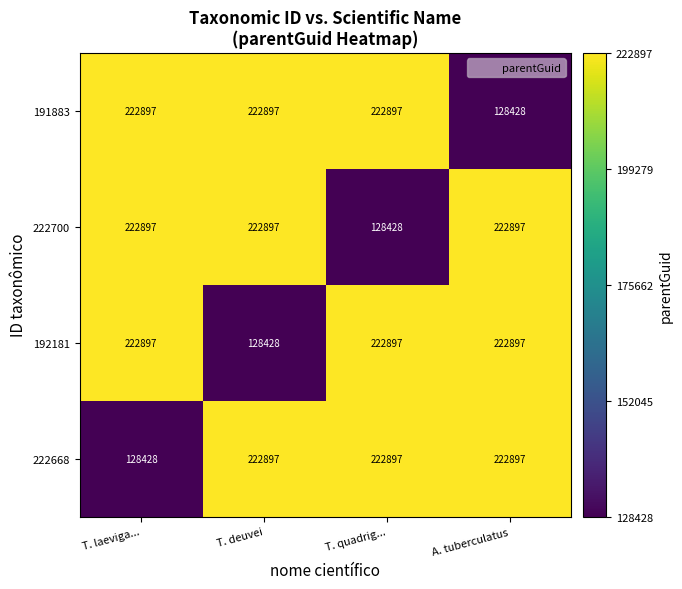

The value of 192181 at T. laeviga... is 59117. True or false?

False